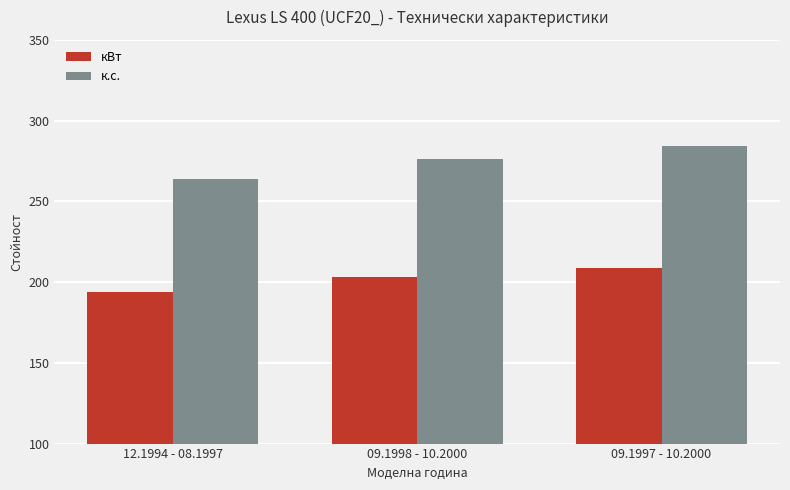

How many values in the к.с. series are below 276?

1